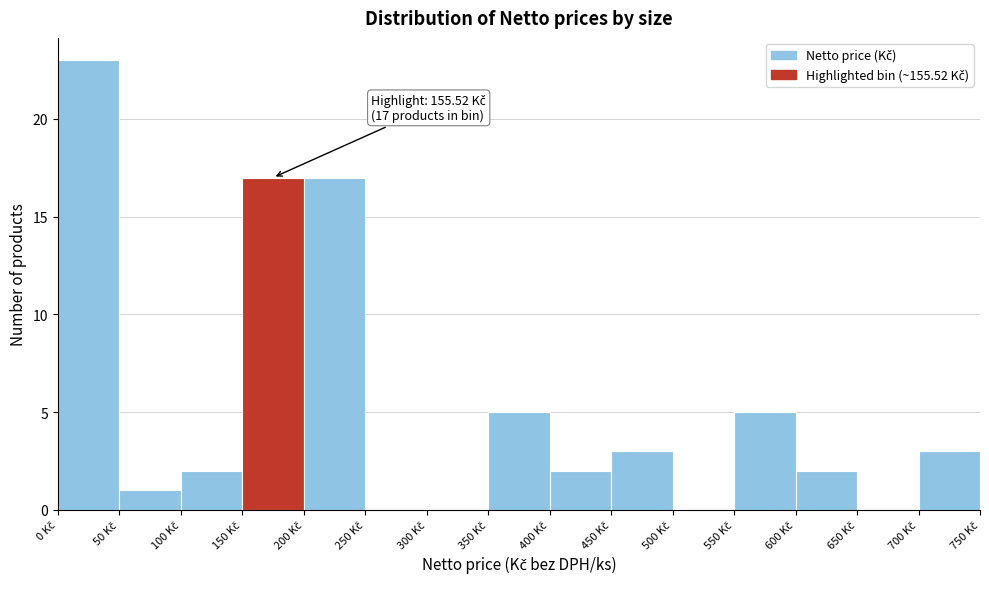

Which range on the x-axis has the tallest bar?

0 to 50